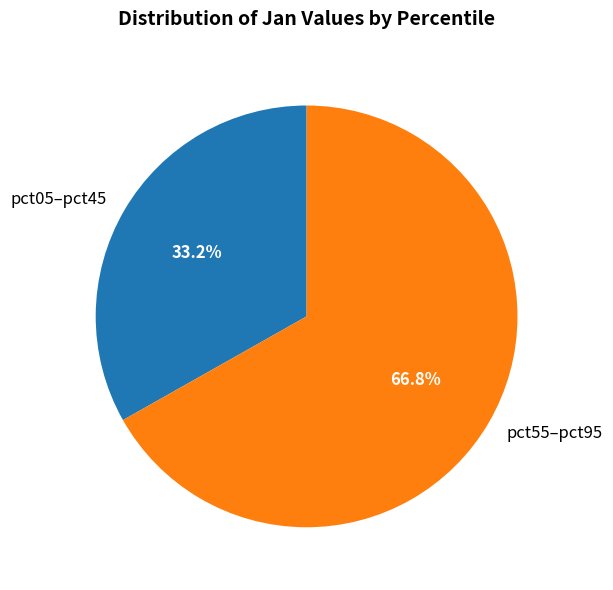

Rank the categories by value from highest to lowest.

pct55–pct95, pct05–pct45